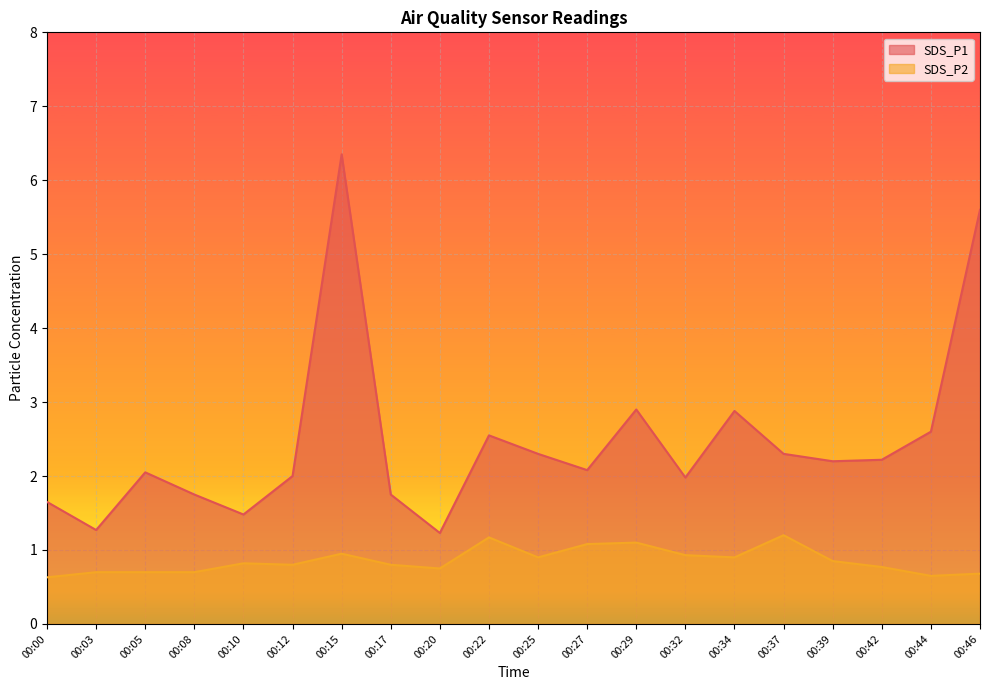

Reading left to right, list all the values displayed in this chart.

SDS_P1: 1.6	1.3	2.0	1.8	1.5	2.0	6.3	1.8	1.2	2.5	2.3	2.1	2.9	2.0	2.9	2.3	2.2	2.2	2.6	5.6
SDS_P2: 0.6	0.7	0.7	0.7	0.8	0.8	0.9	0.8	0.8	1.2	0.9	1.1	1.1	0.9	0.9	1.2	0.8	0.8	0.7	0.7